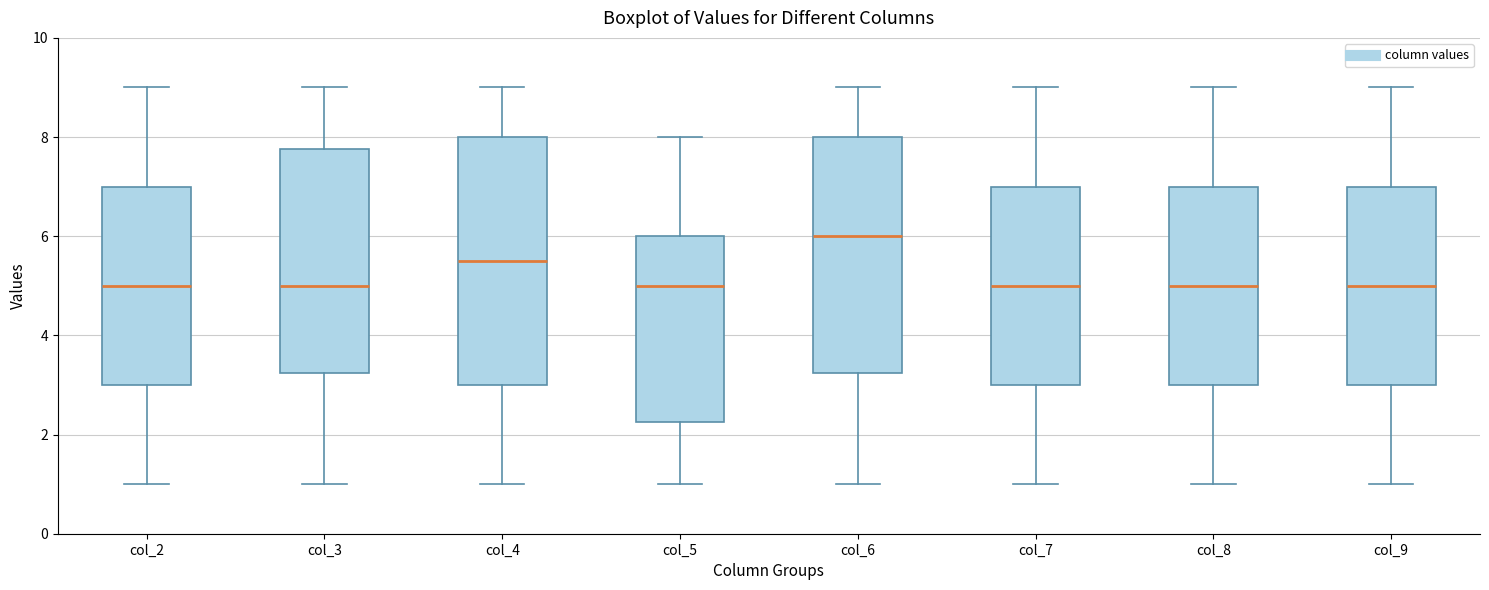

Where is the lower edge of the box for col_4 on the y-axis? The values are not printed on the chart, so give them approximately, as read against the axis.

3.0